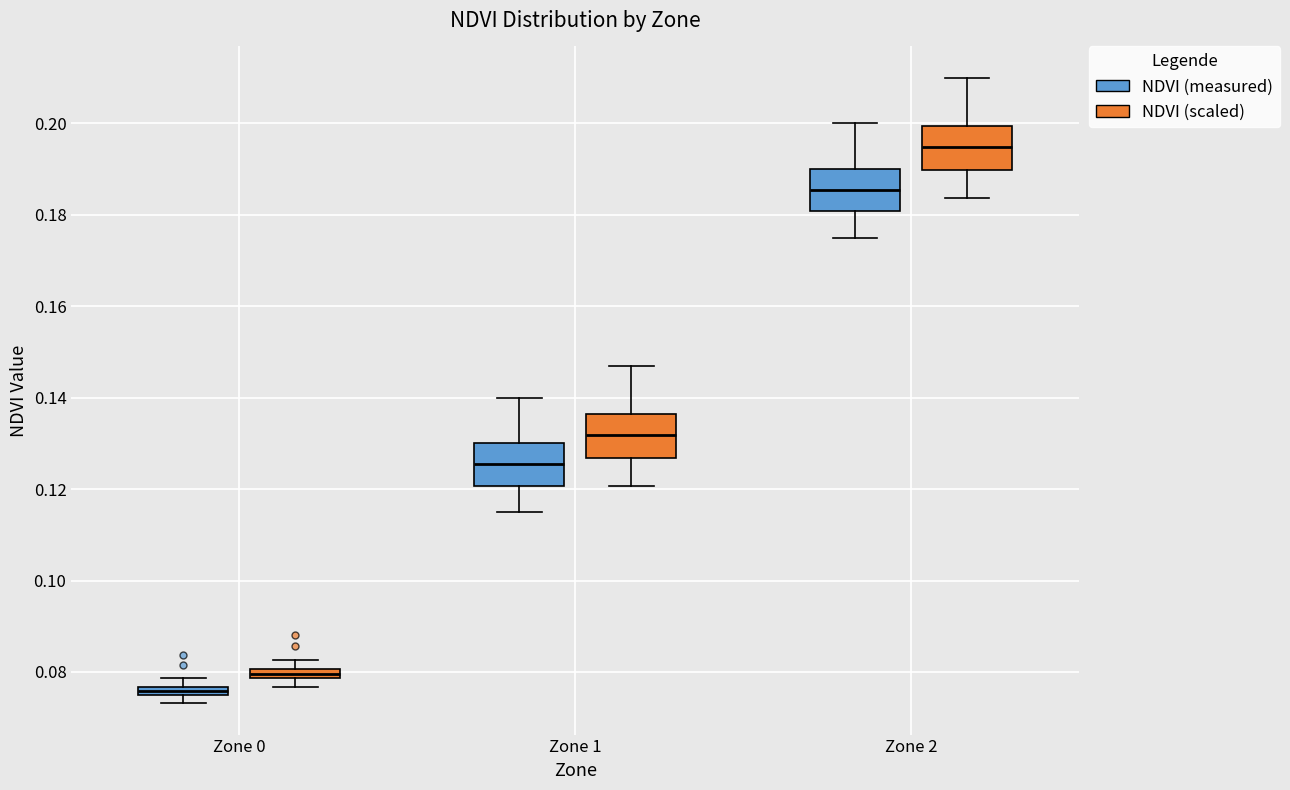

Which box has the highest median line?

Zone 2 (NDVI (scaled))